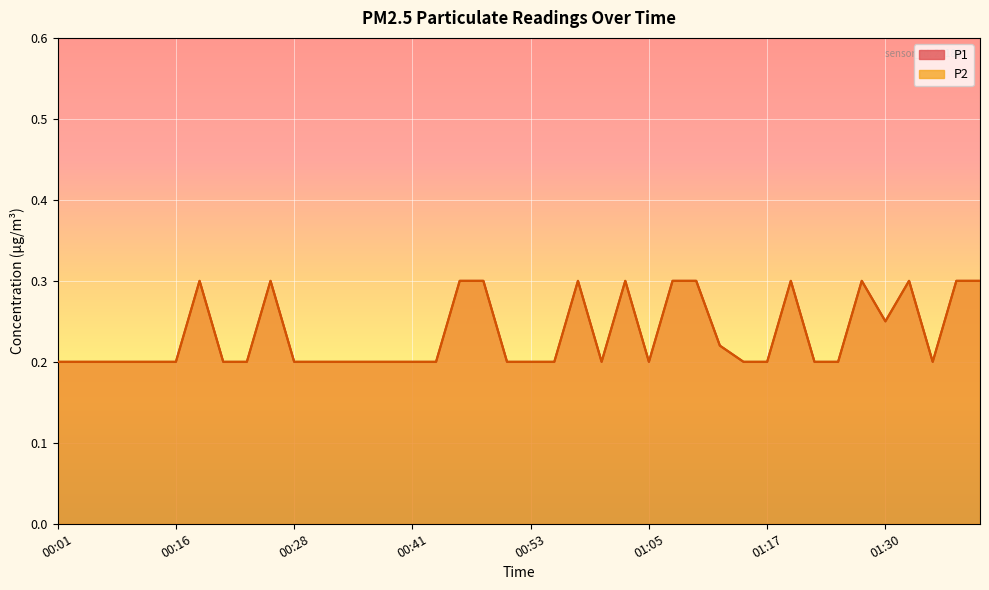

What is the sum of all P1 values?

9.4